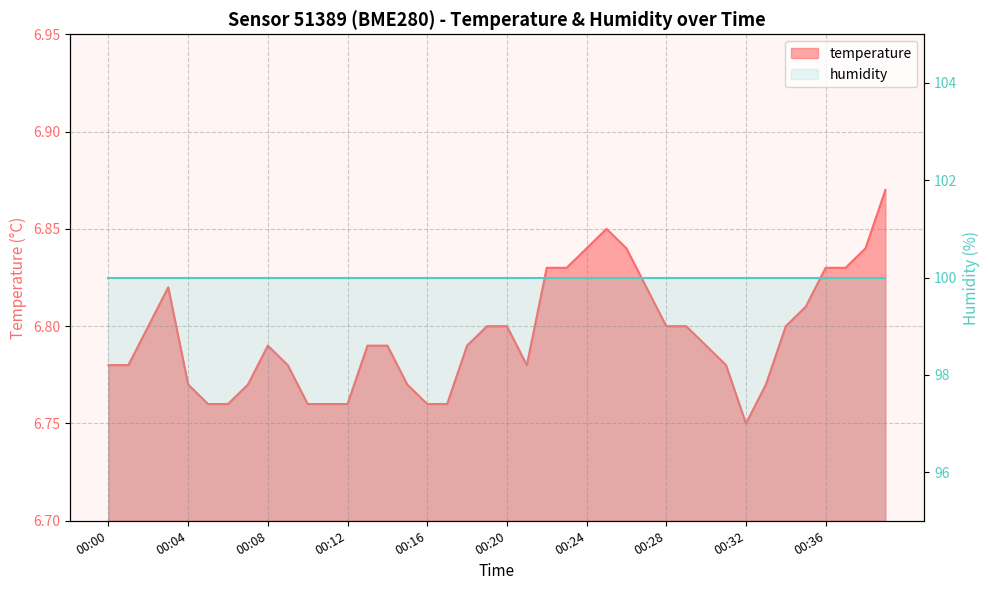

True or false: the data shows 3.4 at 00:31.

False